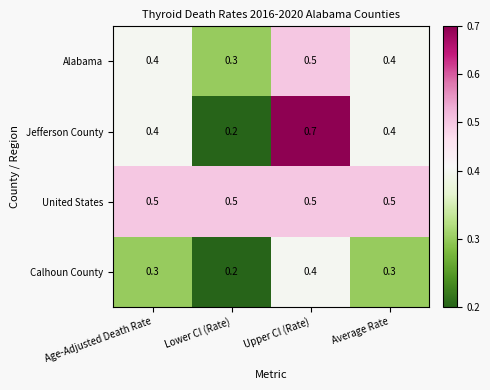

What is the difference between the highest and lowest values at Lower CI (Rate)?

0.3